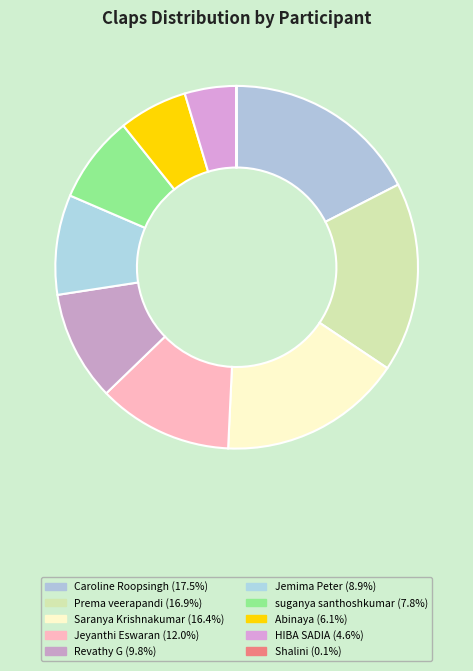

What is the smallest slice in the pie chart?

Shalini